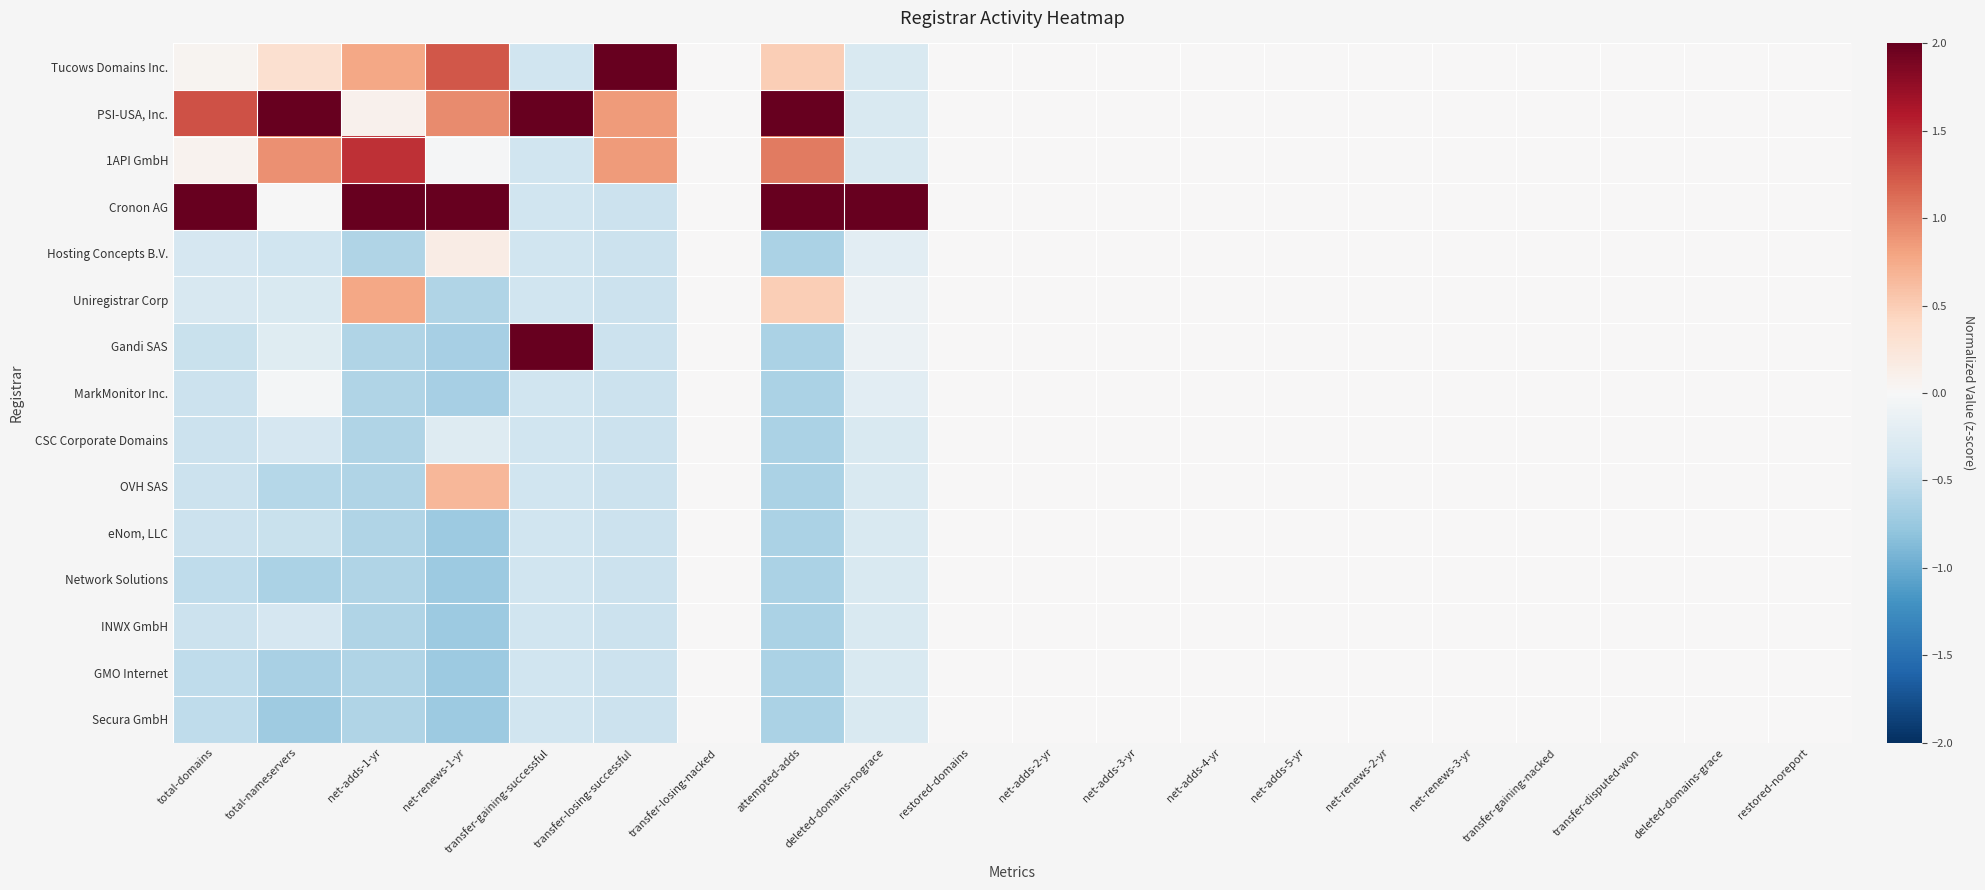

List the series in order of their peak value, highest first.

Cronon AG, PSI-USA, Inc., Tucows Domains Inc., Gandi SAS, 1API GmbH, Uniregistrar Corp, OVH SAS, Hosting Concepts B.V., MarkMonitor Inc., CSC Corporate Domains, eNom, LLC, Network Solutions, INWX GmbH, GMO Internet, Secura GmbH